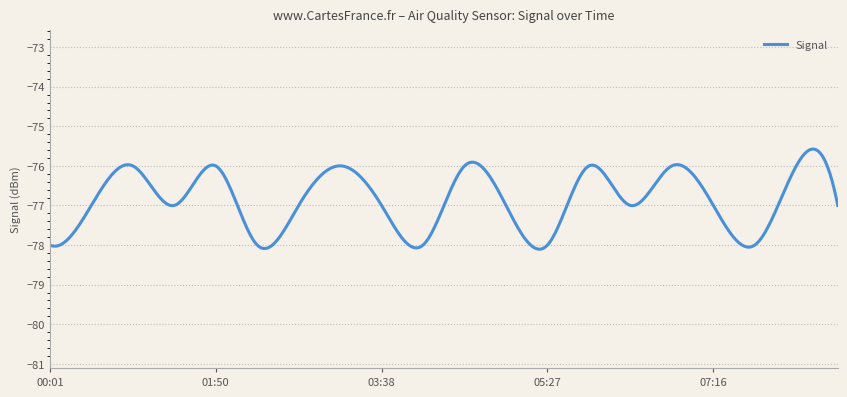

What is the difference between the maximum and minimum values?

2.5